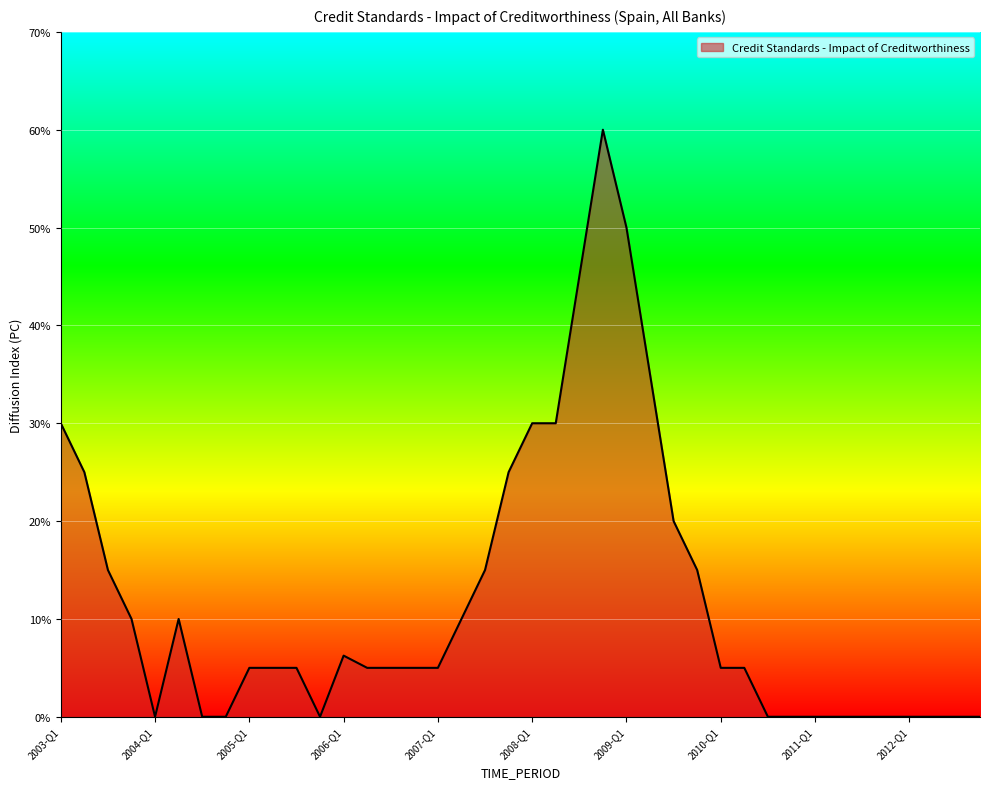

Does the chart have visible grid lines?

Yes